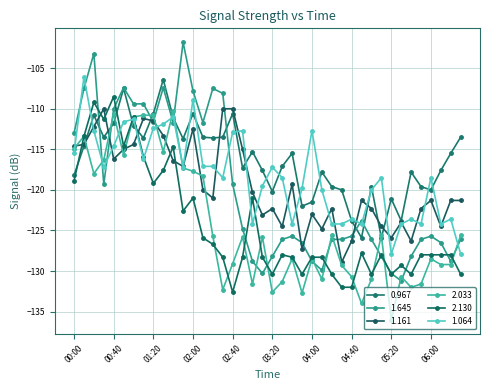

How many values in the 1.064 series exceed -118?

19